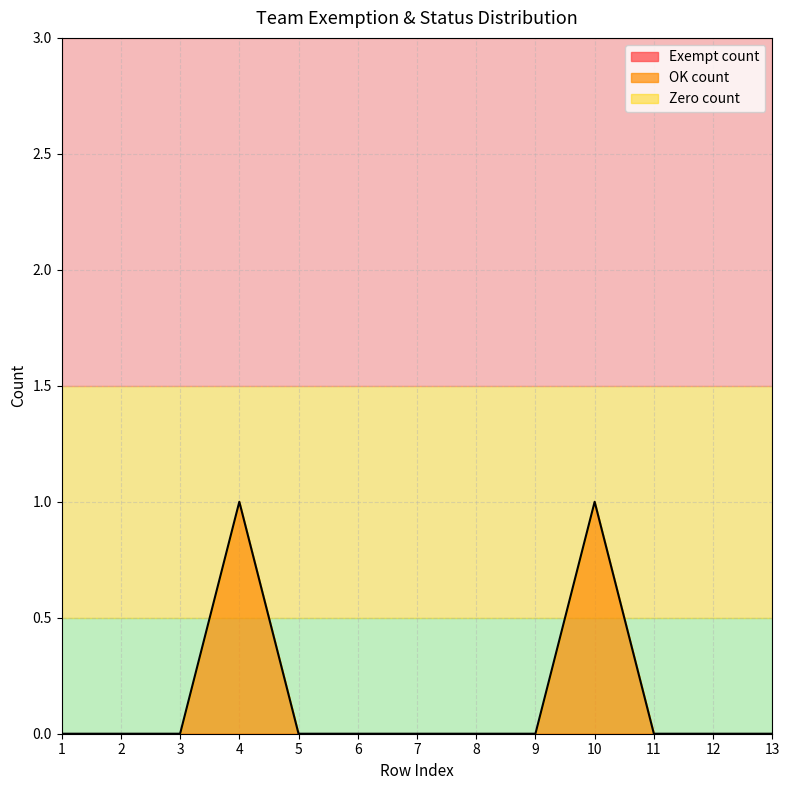

What is the approximate value of OK count at 10?

1